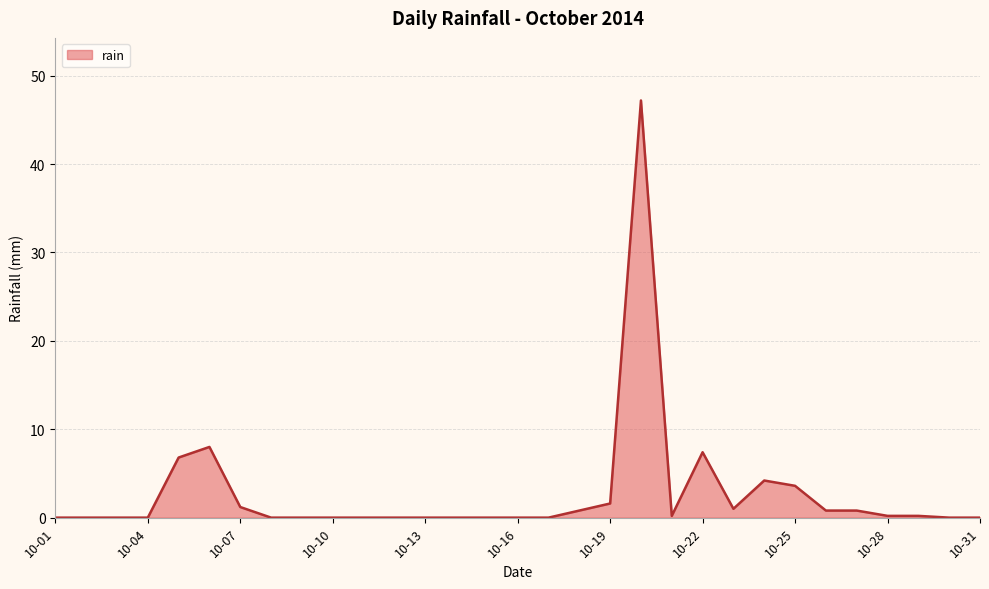

What is the difference between the maximum and minimum values?

47.2